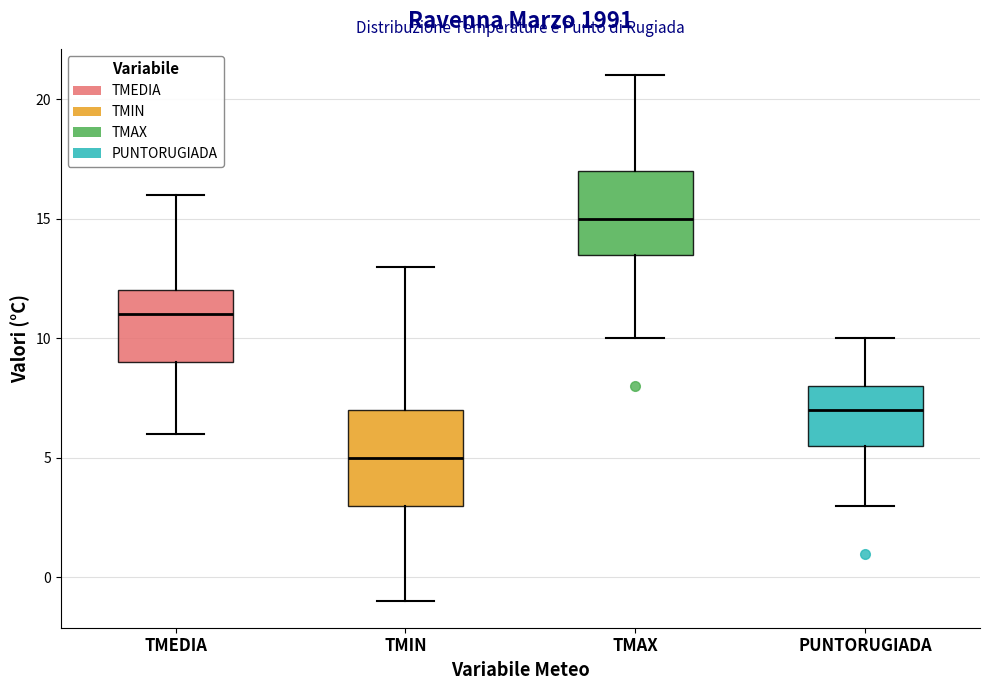

Which box has the lowest median line?

TMIN